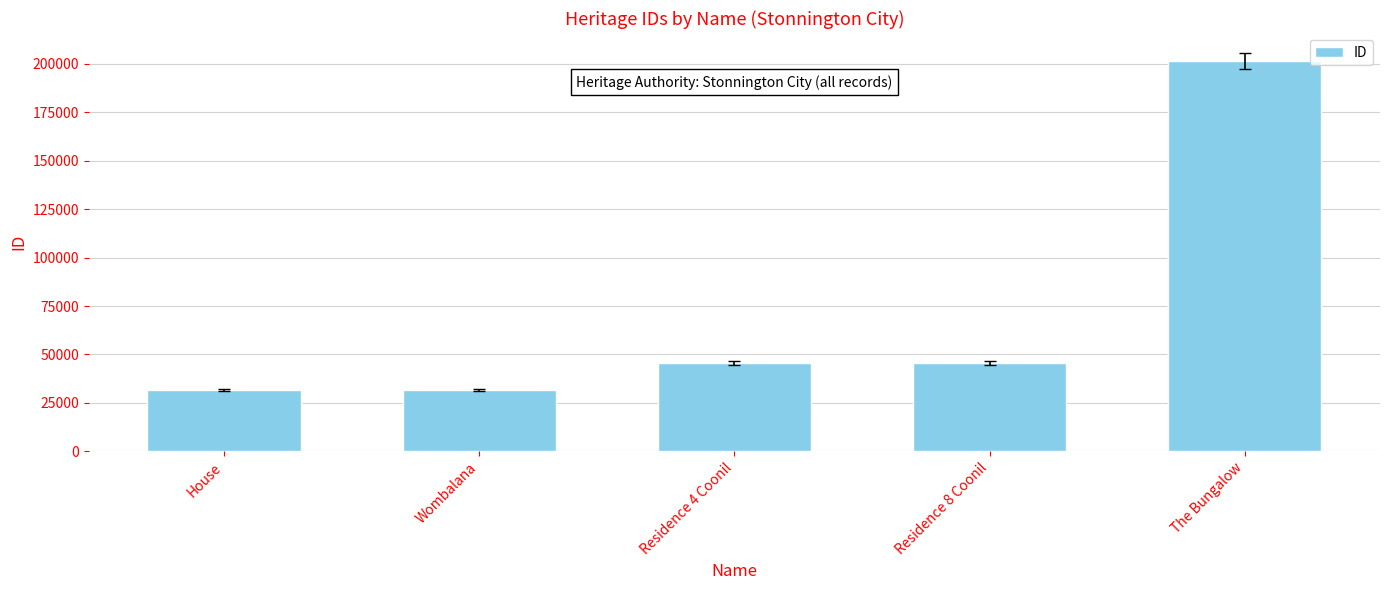

What is the label of the 3rd bar from the right?

Residence 4 Coonil